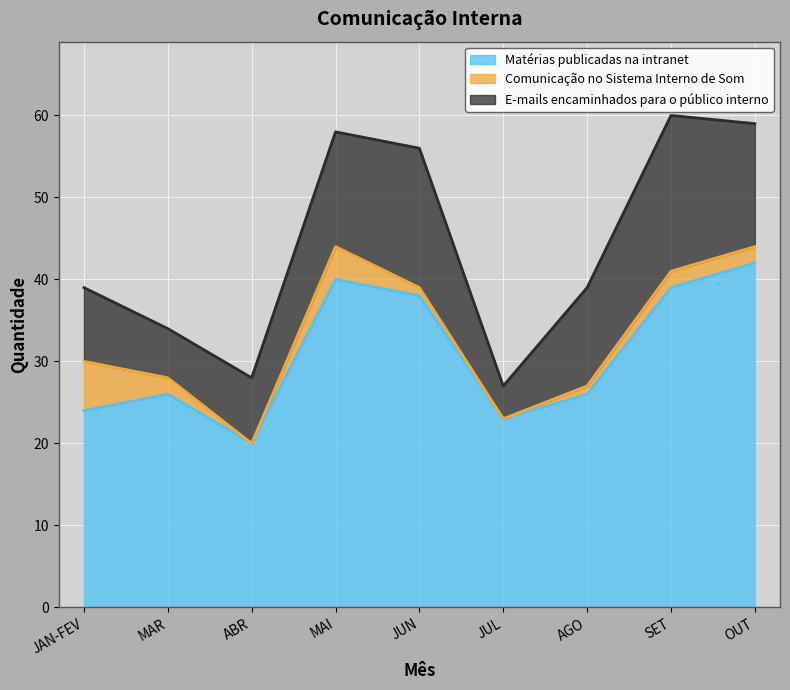

Where is the first local maximum for Comunicação no Sistema Interno de Som?

MAI